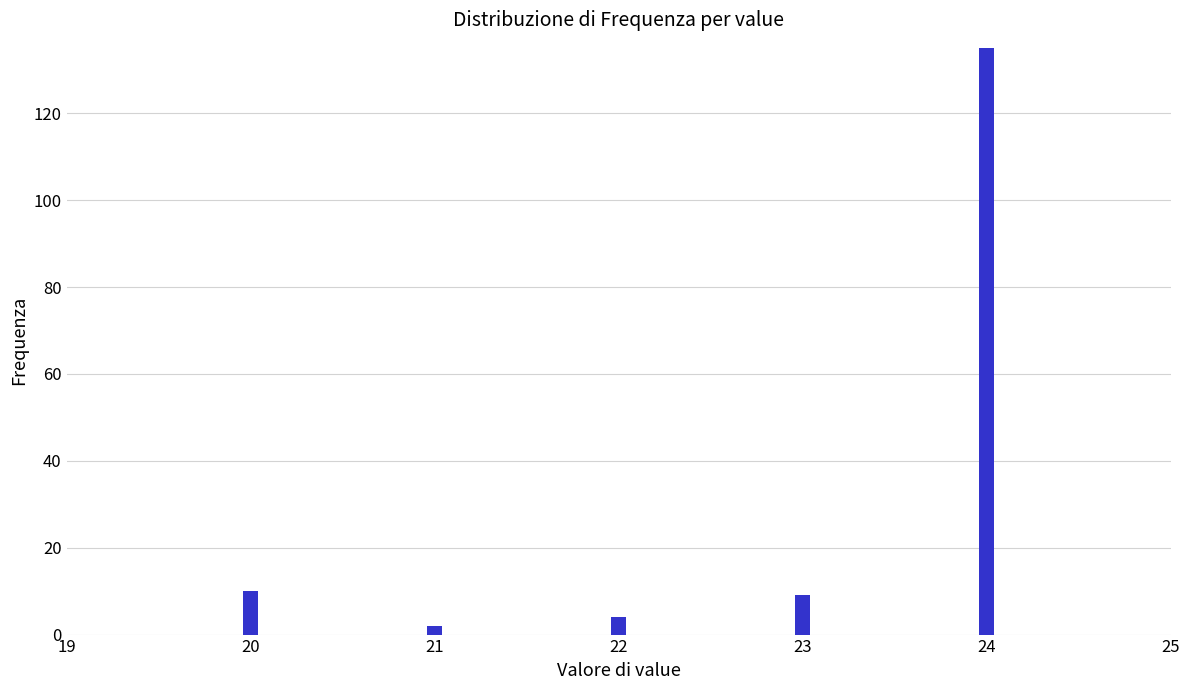

Reading right to left, transcribe all the data shown in this chart.

24=135	23=9	22=4	21=2	20=10